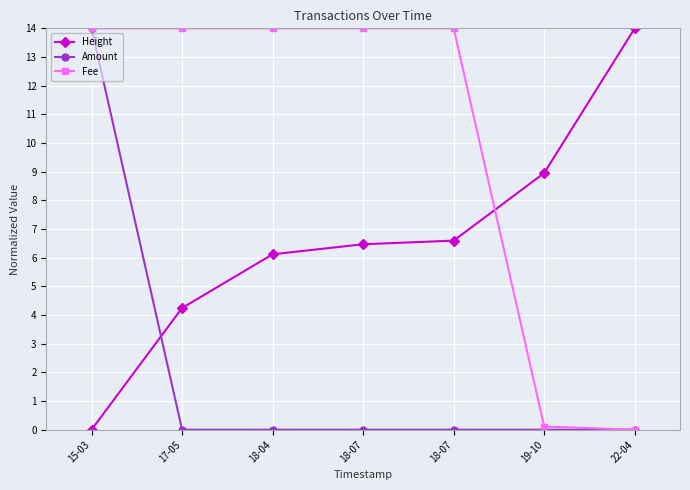

Reading left to right, what are all the values shown in this chart?

Height: 15-03=0.0	17-05=4.2	18-04=6.1	18-07=6.5	18-07=6.6	19-10=9.0	22-04=14.0
Amount: 15-03=14.0	17-05=0.0	18-04=0.0	18-07=0.0	18-07=0.0	19-10=0.0	22-04=0.0
Fee: 15-03=14.0	17-05=14.0	18-04=14.0	18-07=14.0	18-07=14.0	19-10=0.1	22-04=0.0